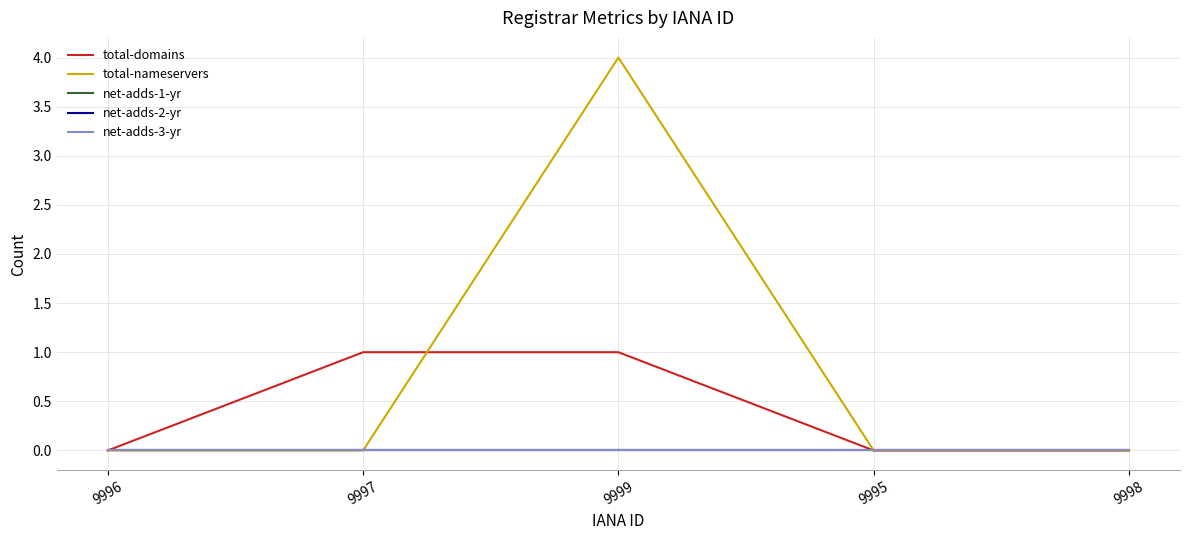

True or false: total-nameservers and net-adds-2-yr intersect in this chart.

False